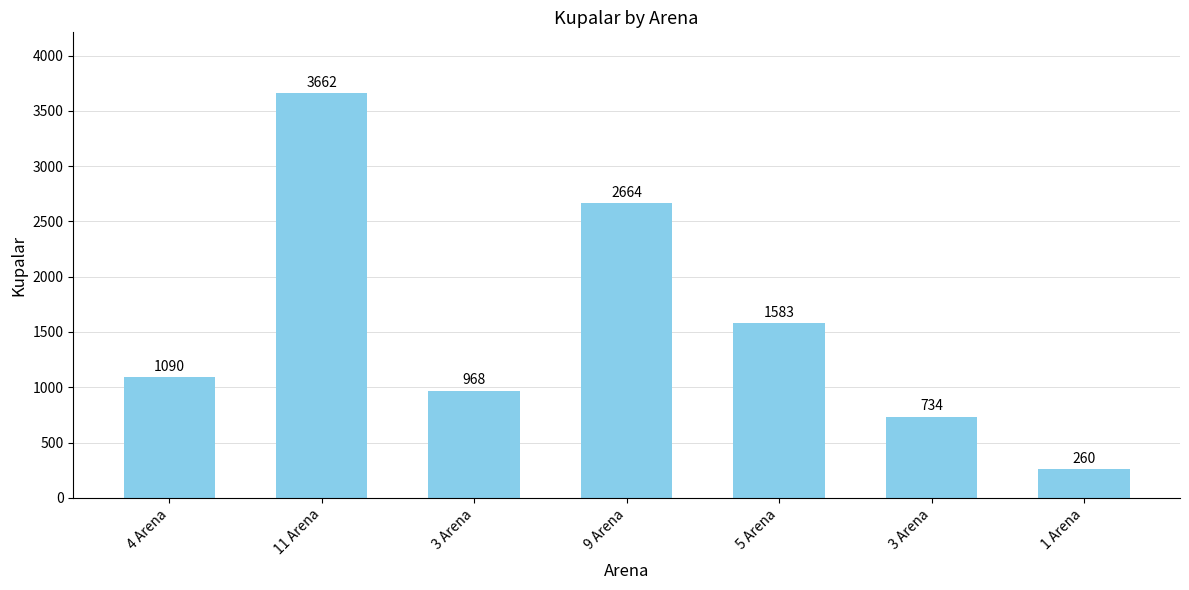

What is the greatest value displayed?

3662